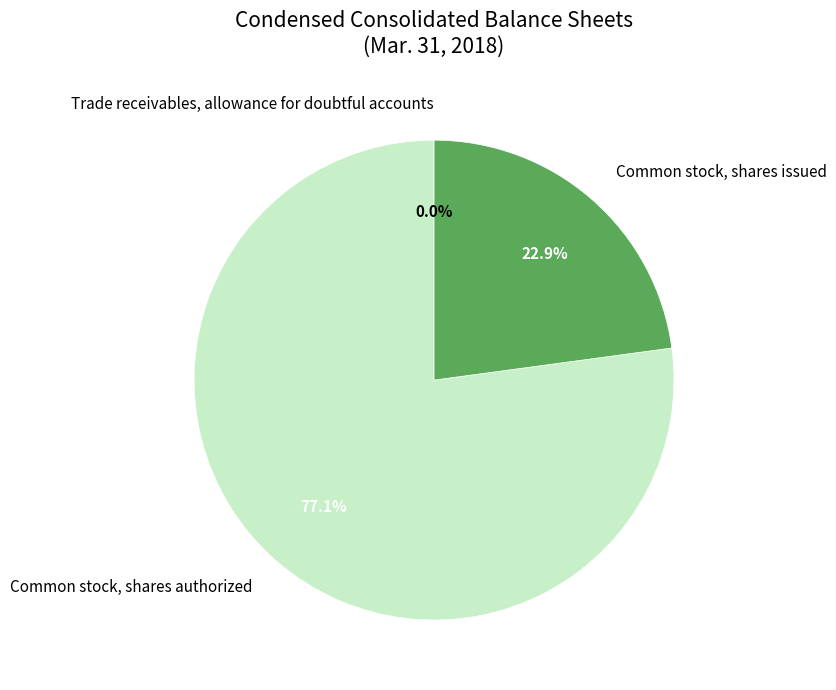

Does any single category account for the majority?

Yes